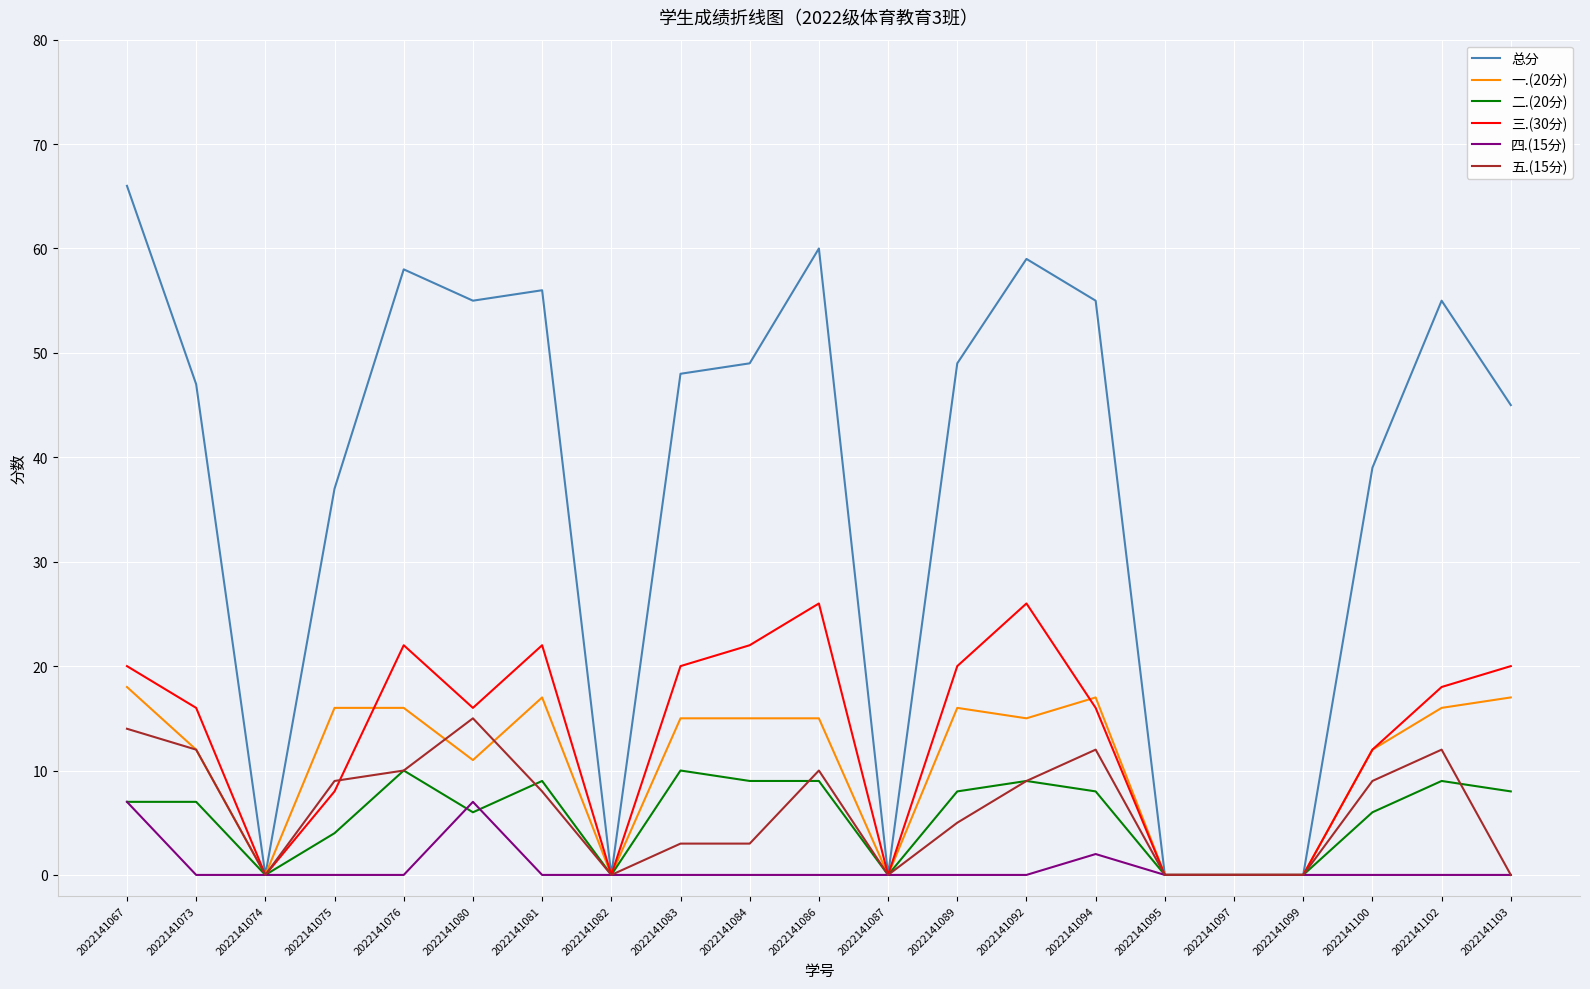

The 一.(20分) series shows 0 at 2022141099. True or false?

True